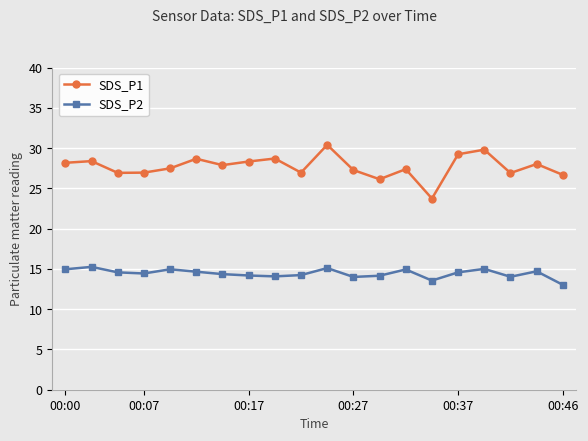

Rank the series by their maximum value, from highest to lowest.

SDS_P1, SDS_P2